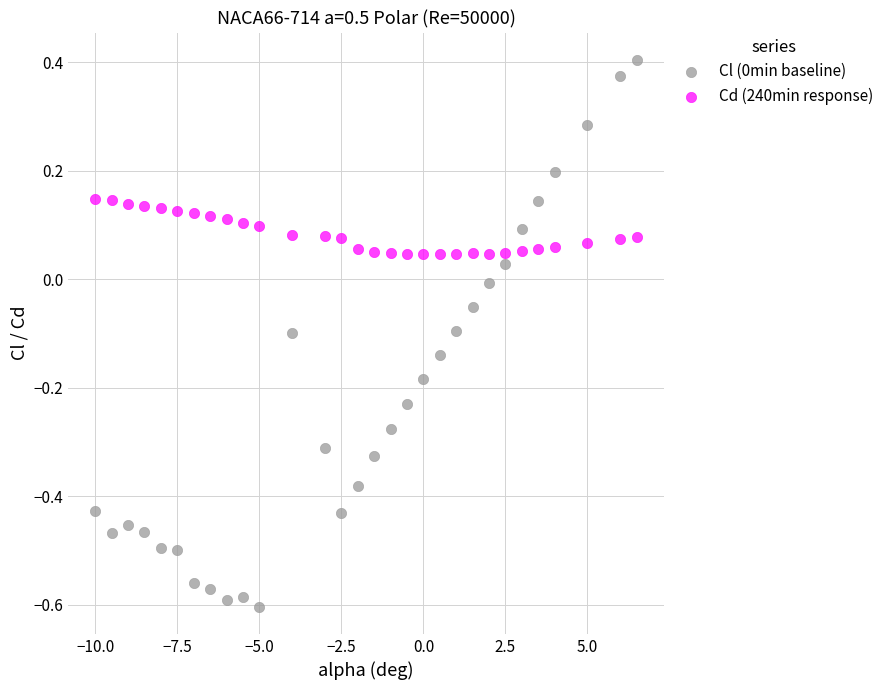

What is the X range (max minus min) for the scatter plot?

16.5